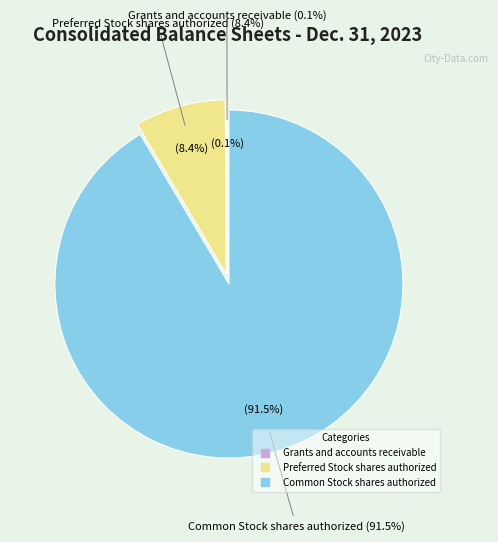

What is the largest slice in the pie chart?

Common Stock shares authorized